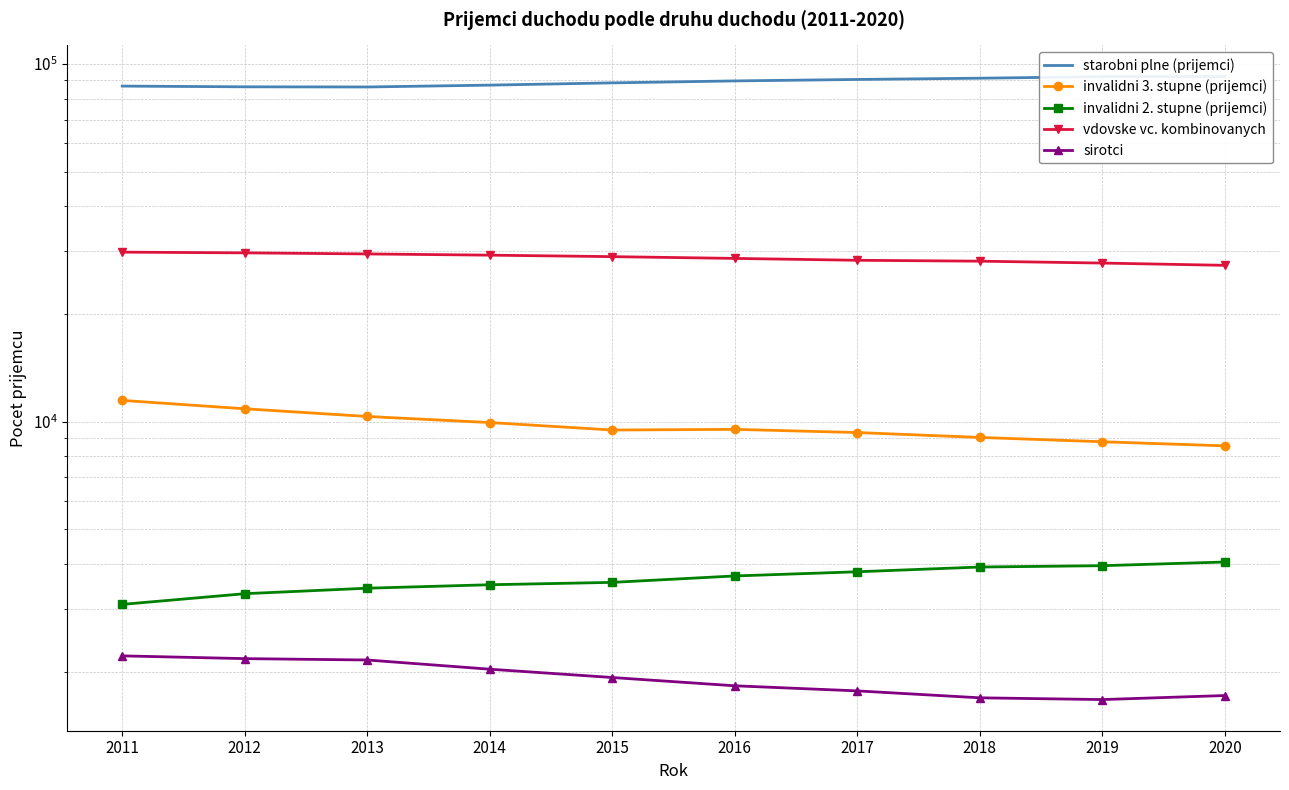

At 2016, list the series in order from largest to smallest.

starobni plne (prijemci), vdovske vc. kombinovanych, invalidni 3. stupne (prijemci), invalidni 2. stupne (prijemci), sirotci